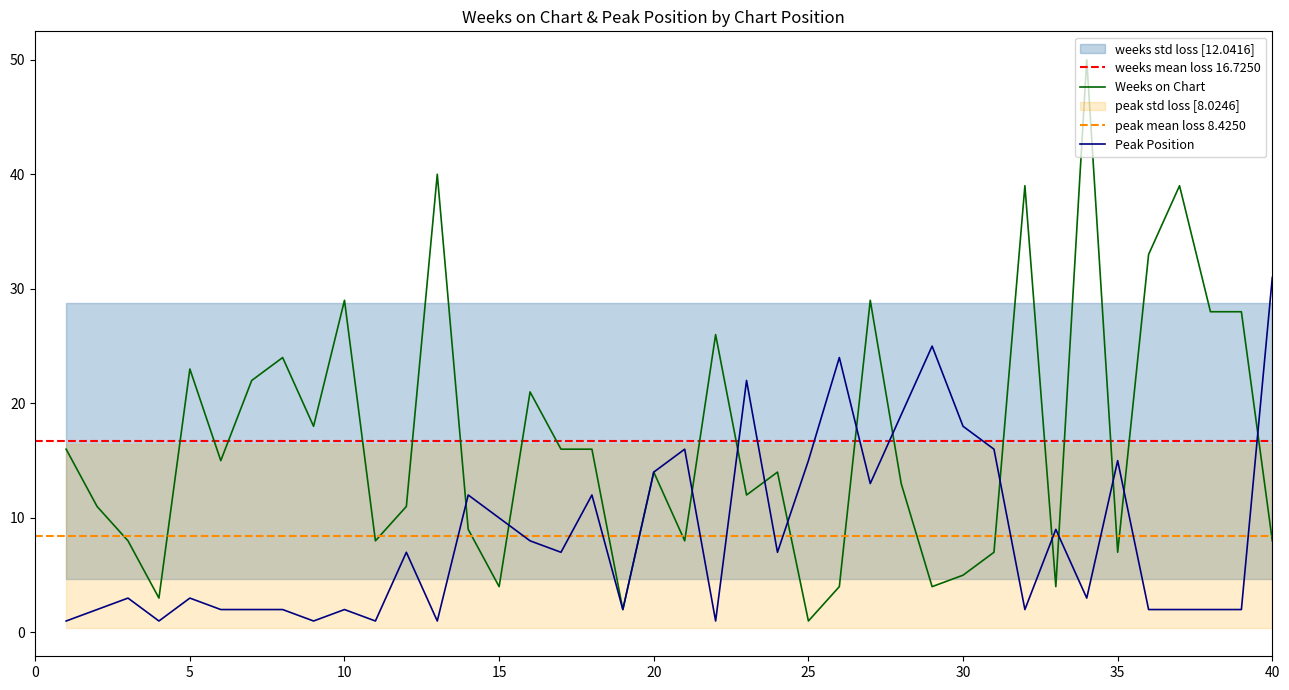

What is the difference between the Peak Position values at 17 and 38?

5